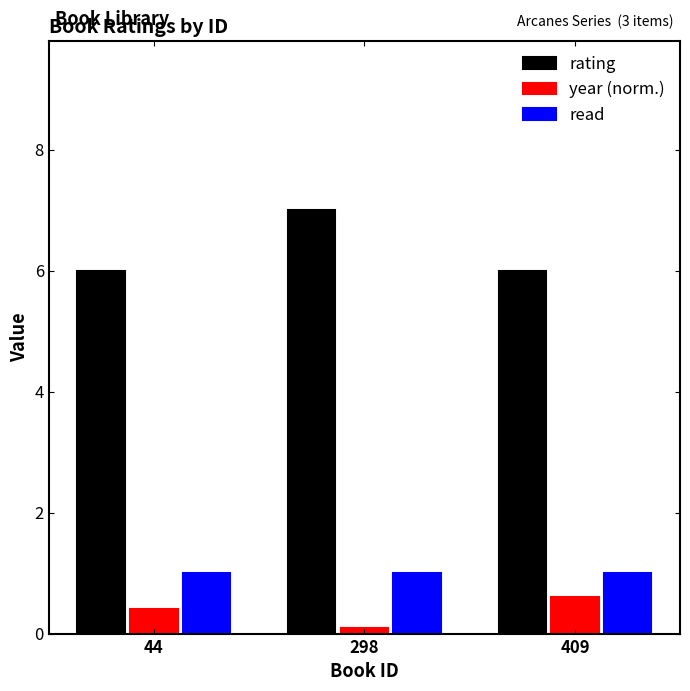

At which label does rating reach its peak?

298